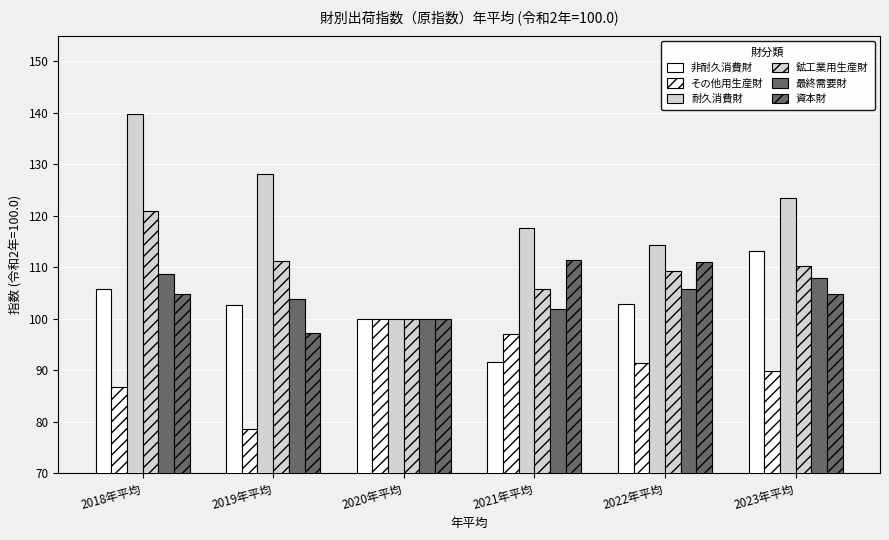

Which label corresponds to the smallest value in the chart?

2019年平均